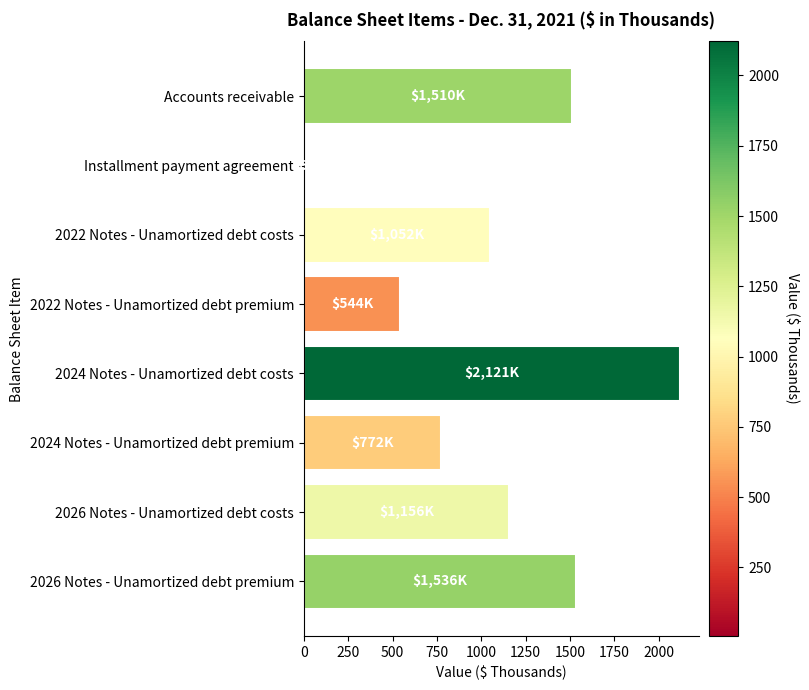

The chart shows a value of 1826 at 2026 Notes - Unamortized debt costs. True or false?

False